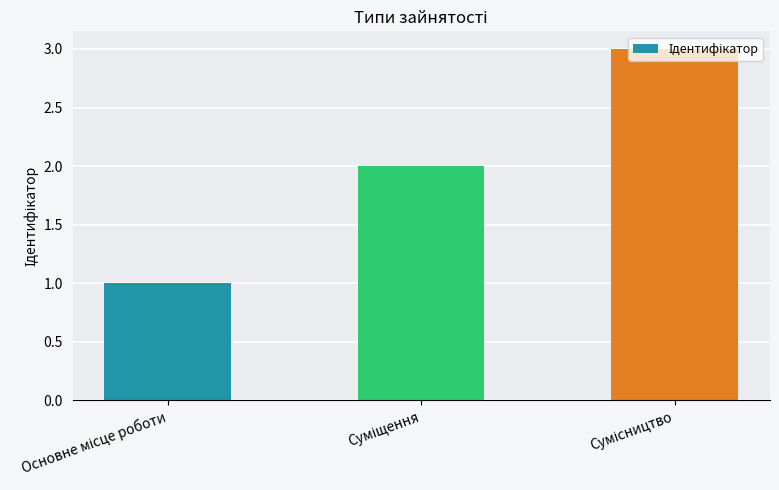

Are the bars horizontal?

No